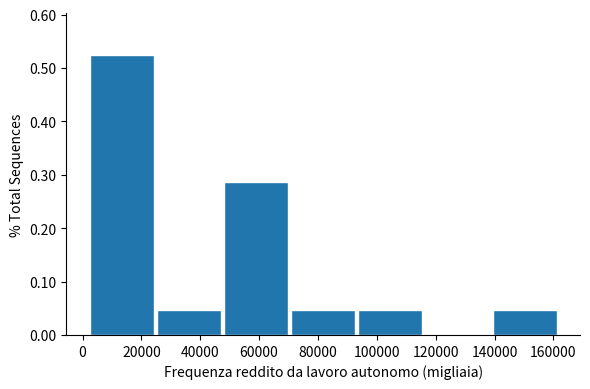

Reading left to right, list every bar in this chart as the range it spans on the x-axis followed by its height. Neither the bar edges nor the heights are printed on the chart, so give them approximately, as read against the axes.

2000 to 26000: 0.52
26000 to 48000: 0.05
48000 to 70000: 0.29
70000 to 94000: 0.05
94000 to 116000: 0.05
116000 to 140000: 0
140000 to 162000: 0.05